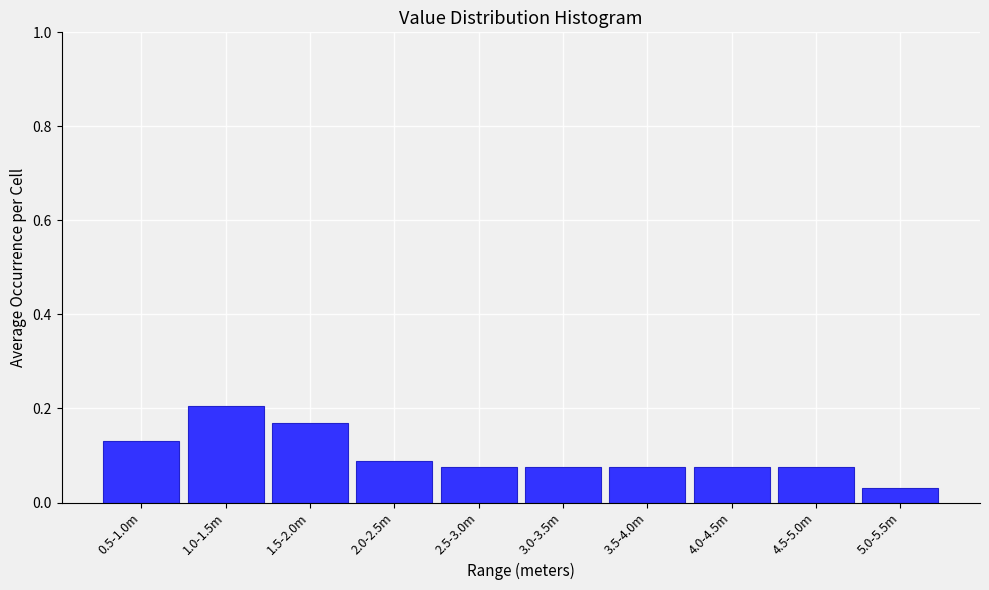

True or false: the data shows 0.2 at 1.5-2.0m.

True